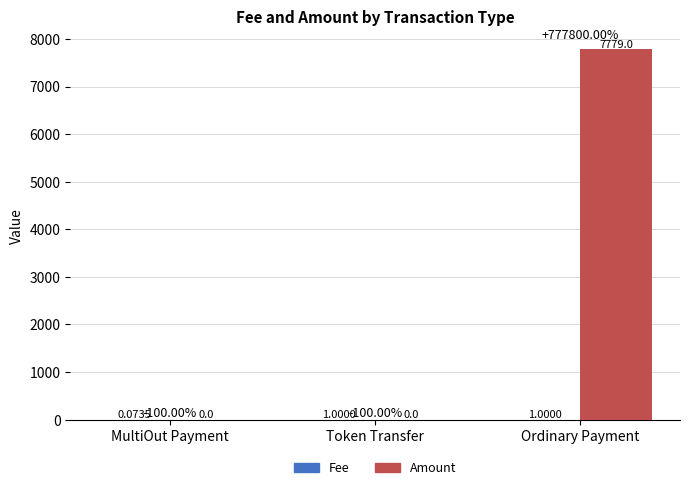

What is the sum of all Amount values?

7779.0